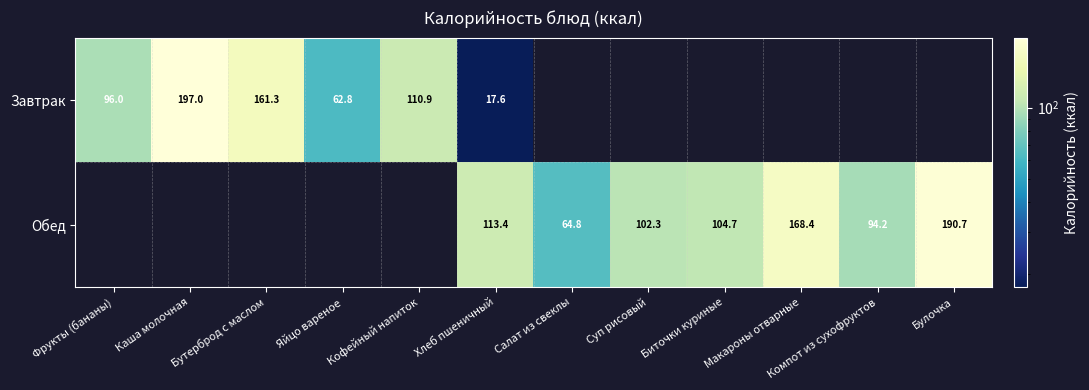

What is the maximum value shown in the chart?

197.0